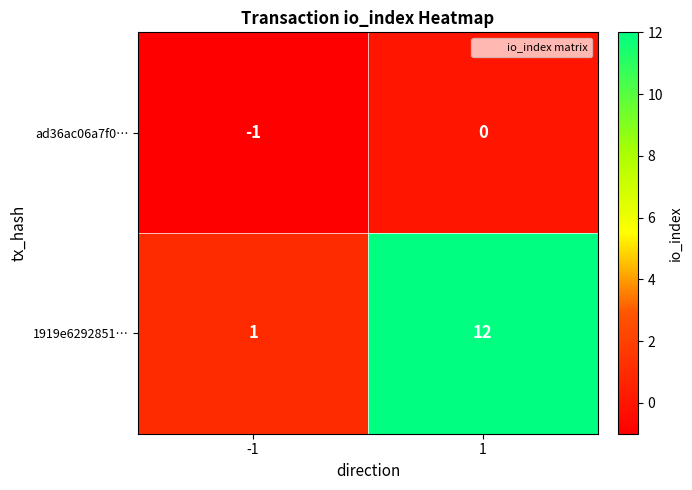

At 1, list the series in order from largest to smallest.

1919e6292851…, ad36ac06a7f0…